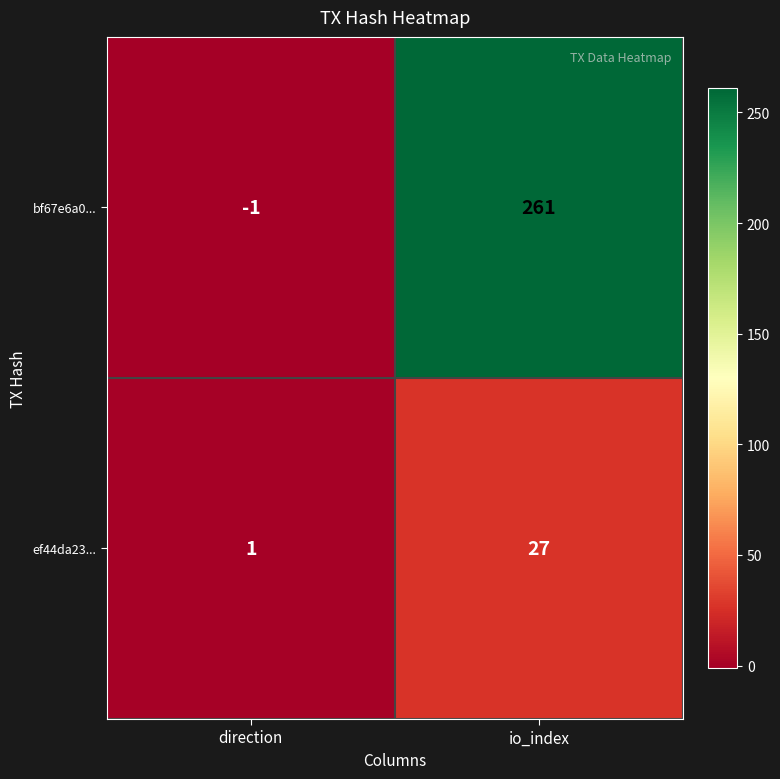

What is the sum of the bf67e6a0... values at direction and io_index?

260